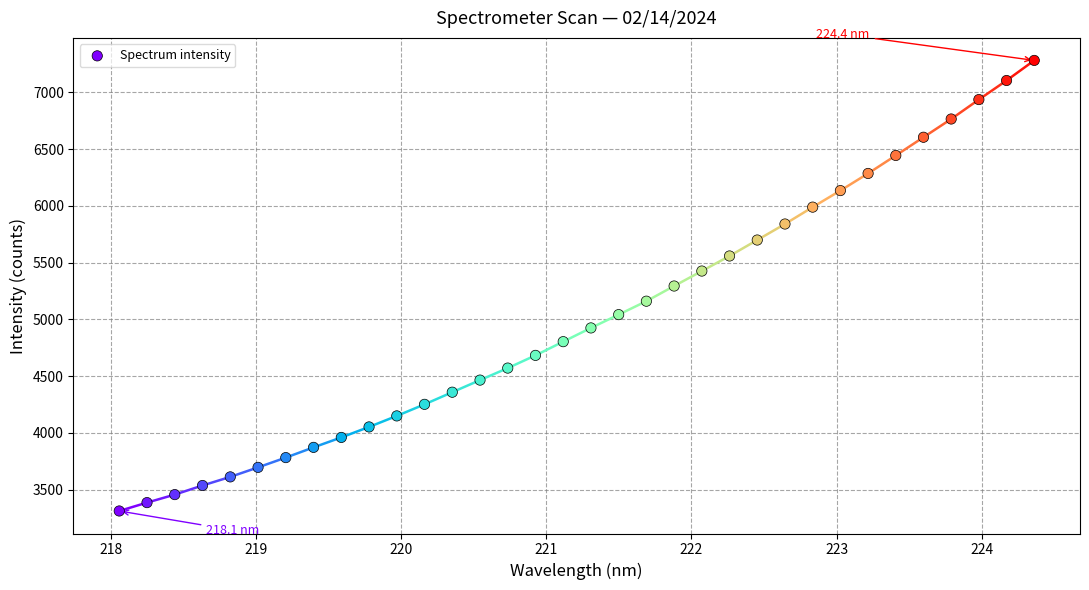

What is the range of X values (max minus min)?

6.3